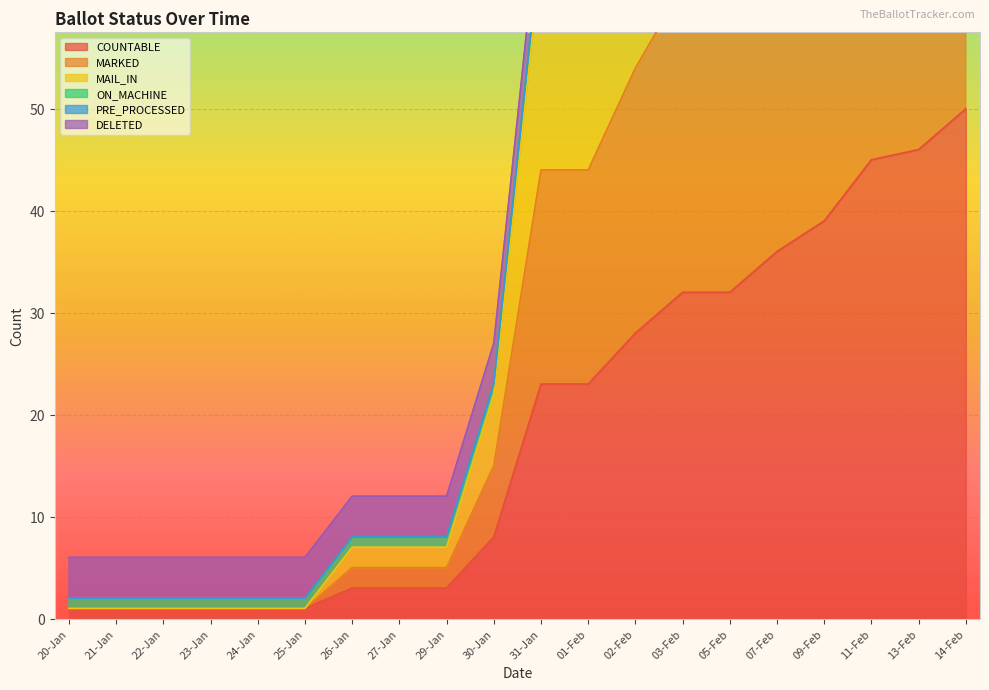

At which label does COUNTABLE reach its peak?

14-Feb